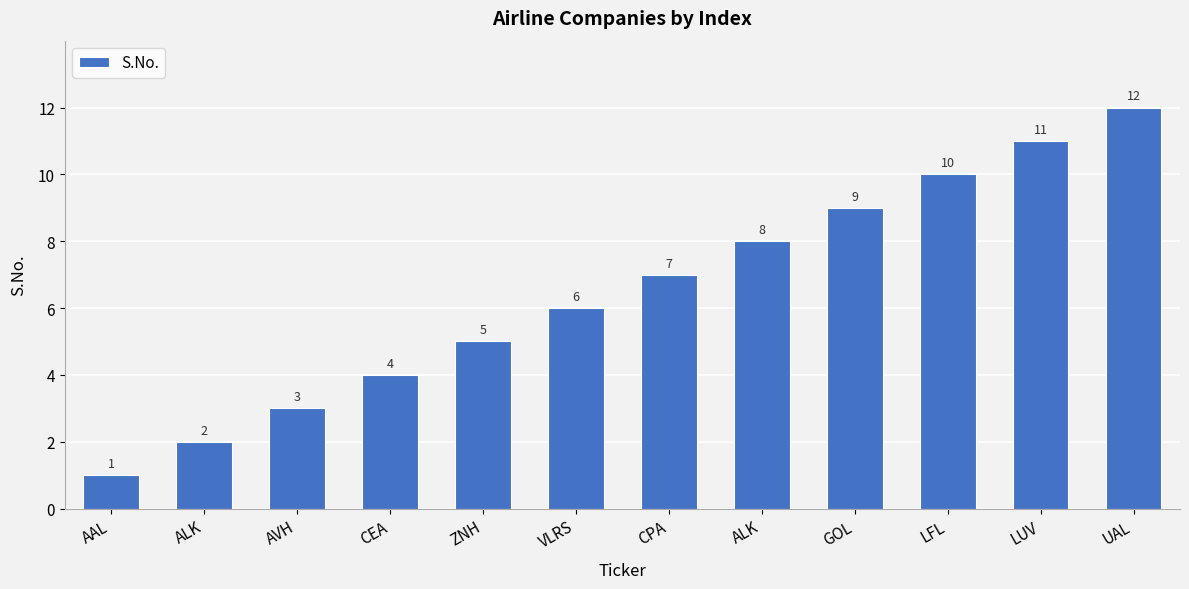

At which category does the chart reach its peak across all series?

UAL